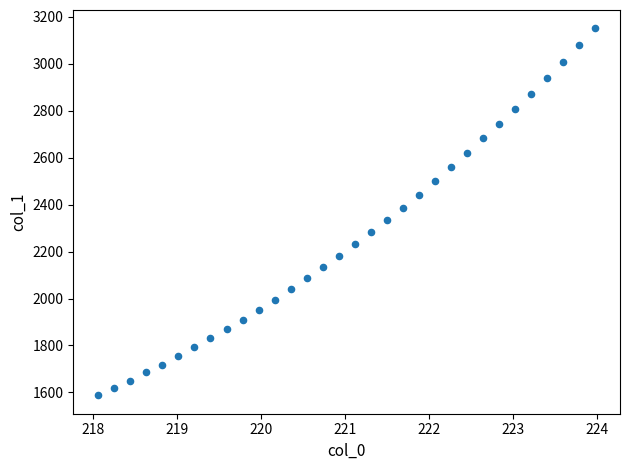

What is the range of X values (max minus min)?

5.9